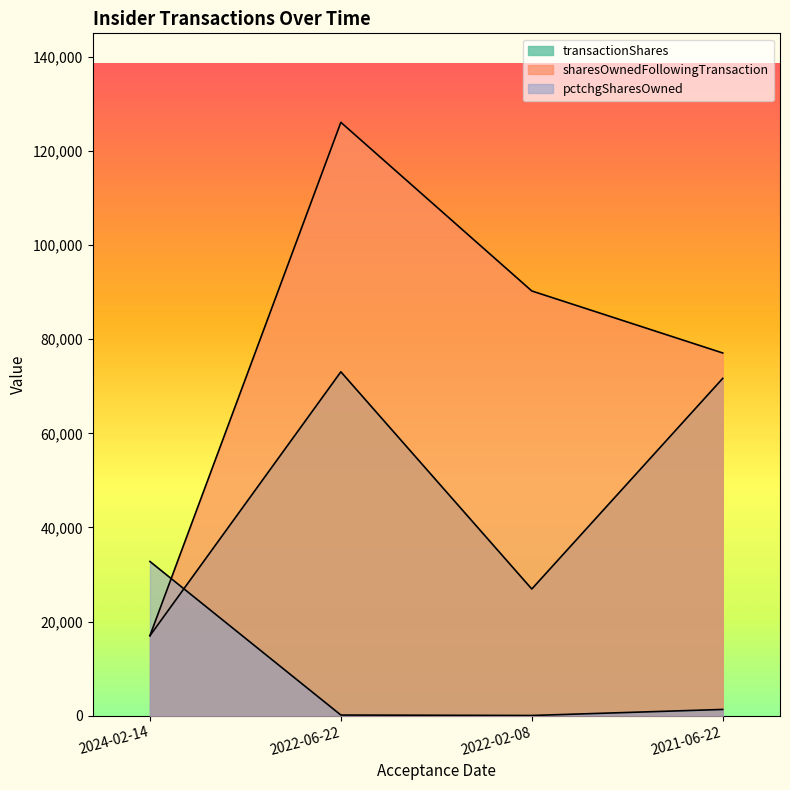

At 2022-06-22, list the series in order from smallest to largest.

pctchgSharesOwned, transactionShares, sharesOwnedFollowingTransaction